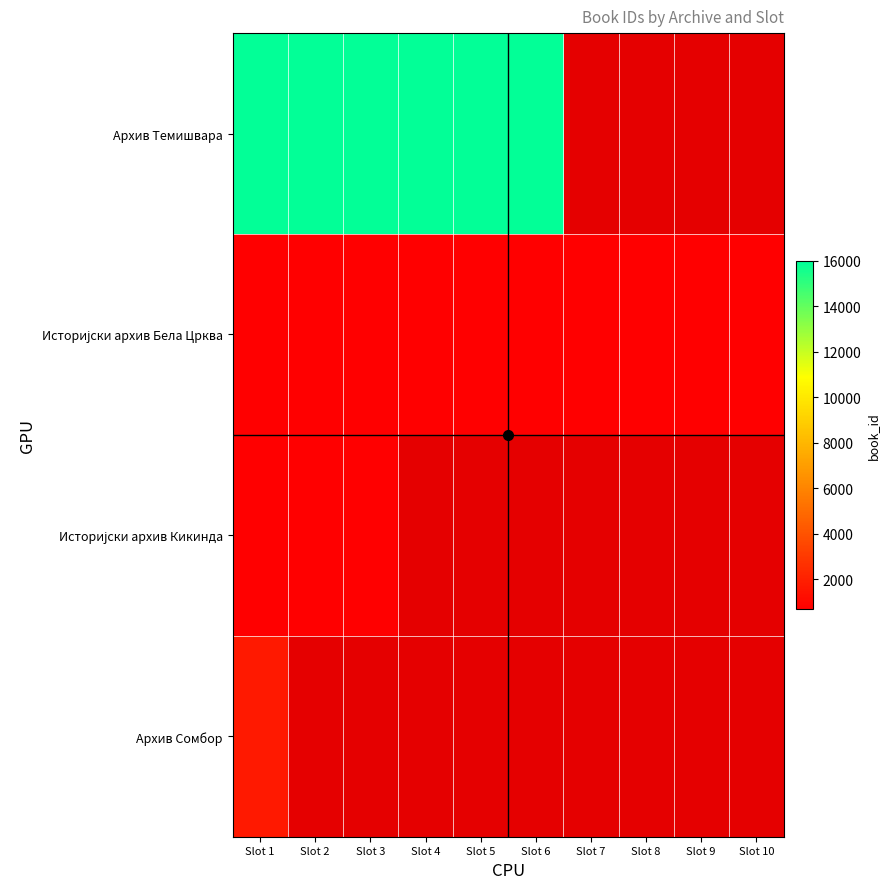

What is the maximum value shown in the chart?

15907.0